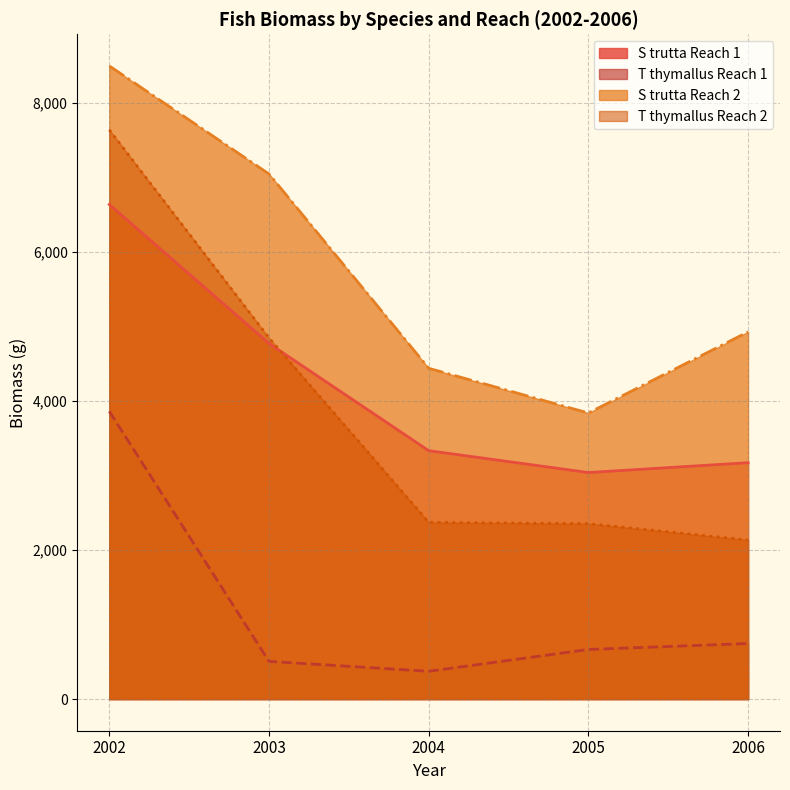

At which label does T thymallus Reach 2 first exceed 2372?

2002